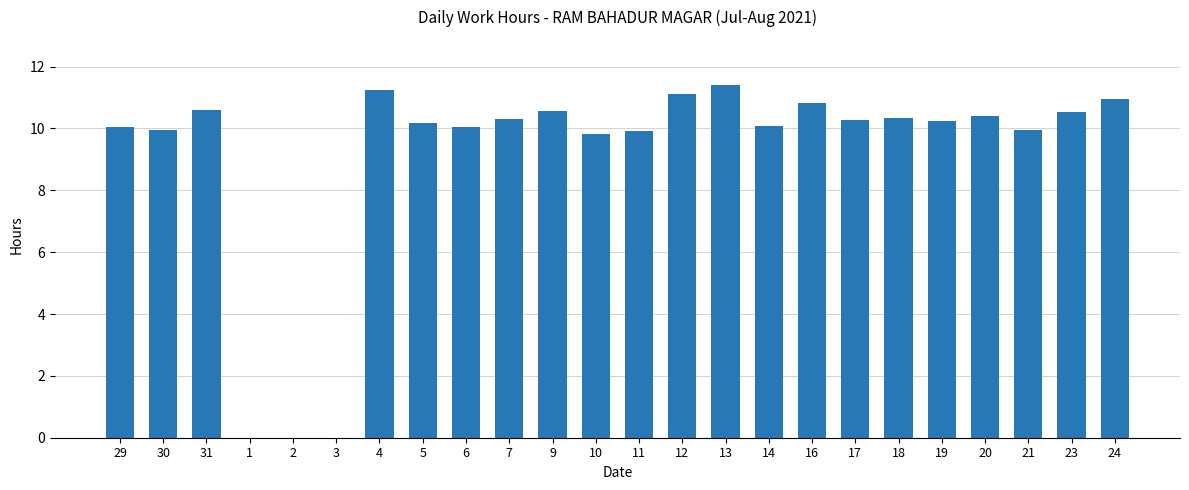

Count the number of categories in the chart.

24